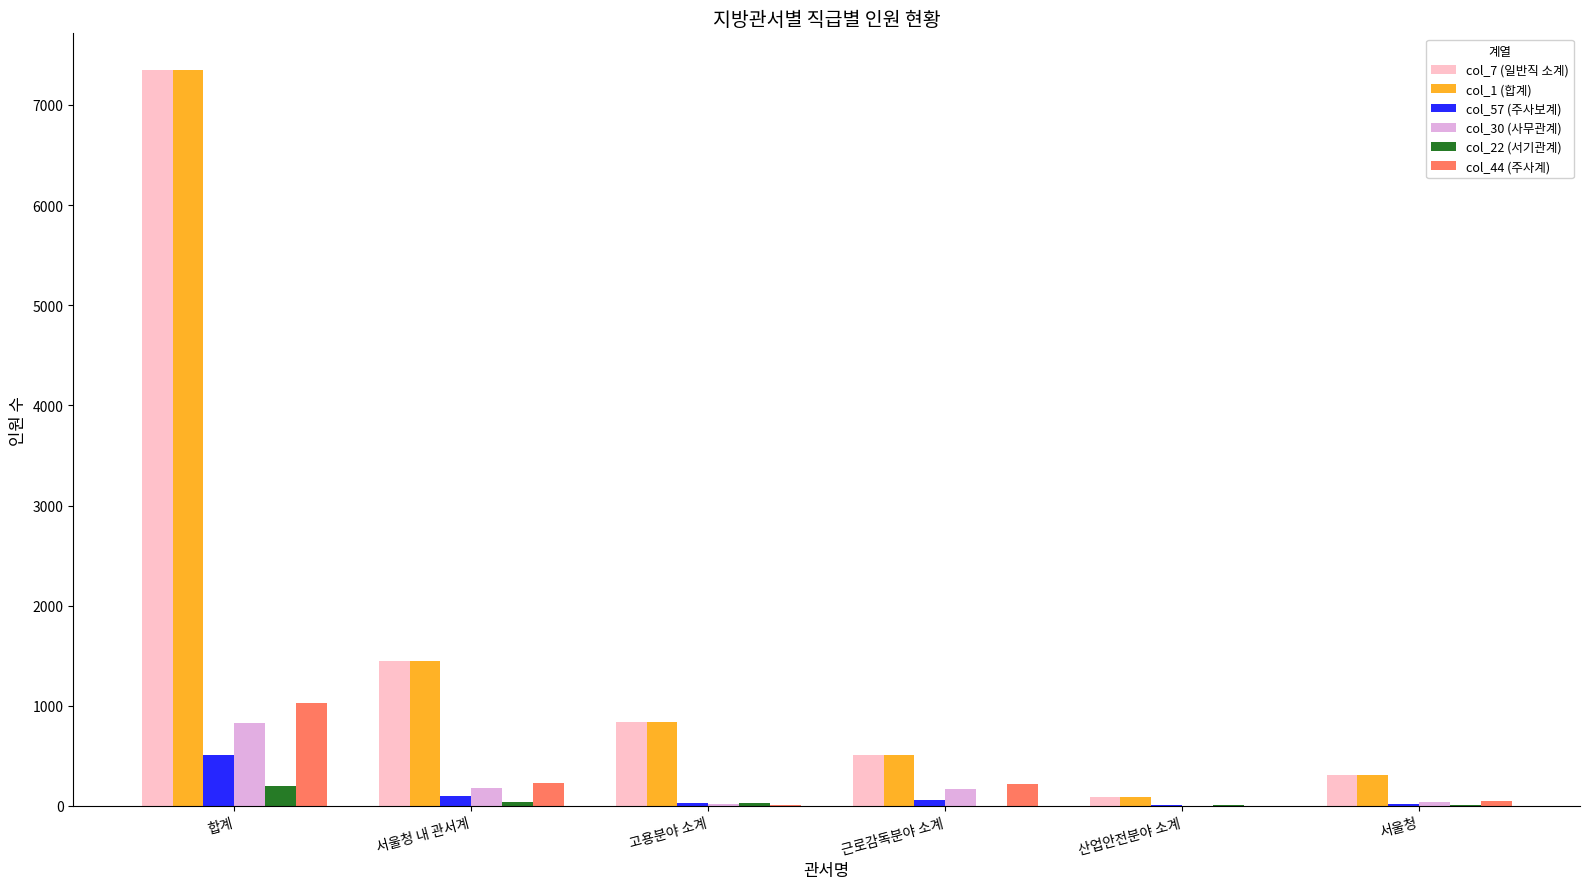

What is the difference between the col_22 (서기관계) values at 합계 and 고용분야 소계?

171.0